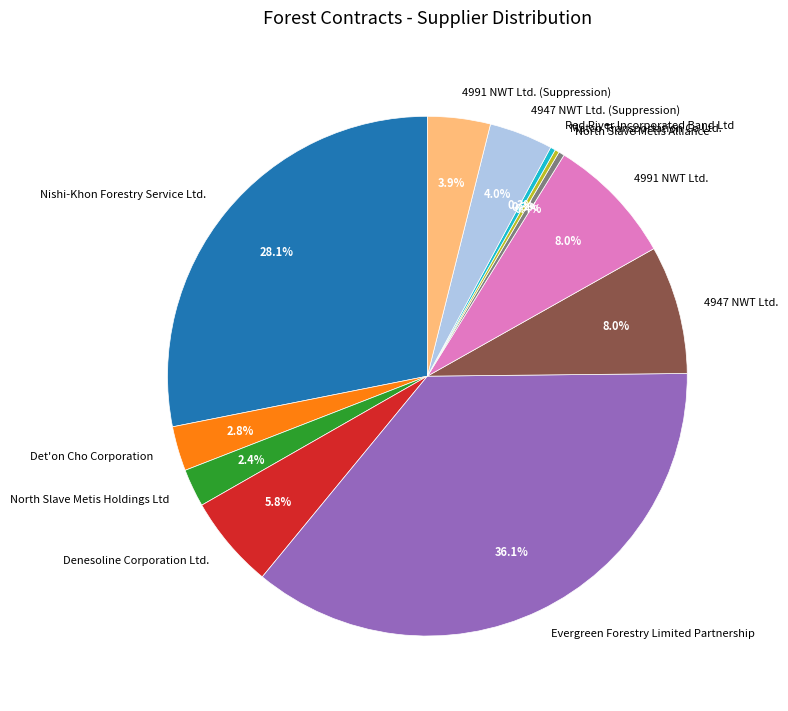

To the nearest percent, what is the difference between the 4991 NWT Ltd. and 4947 NWT Ltd. (Suppression) slice percentages?

4%